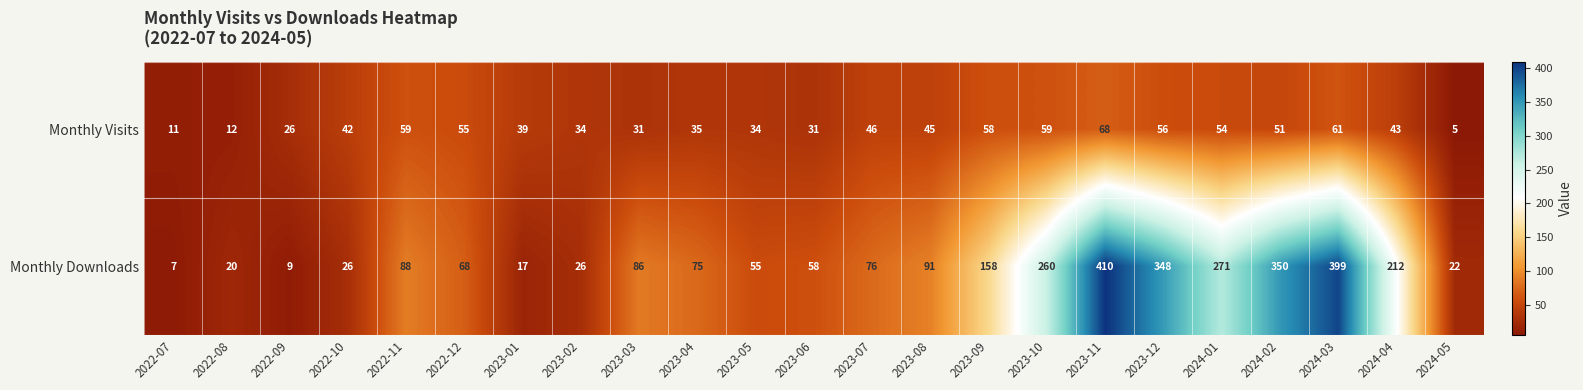

What is the minimum value shown in the chart?

5